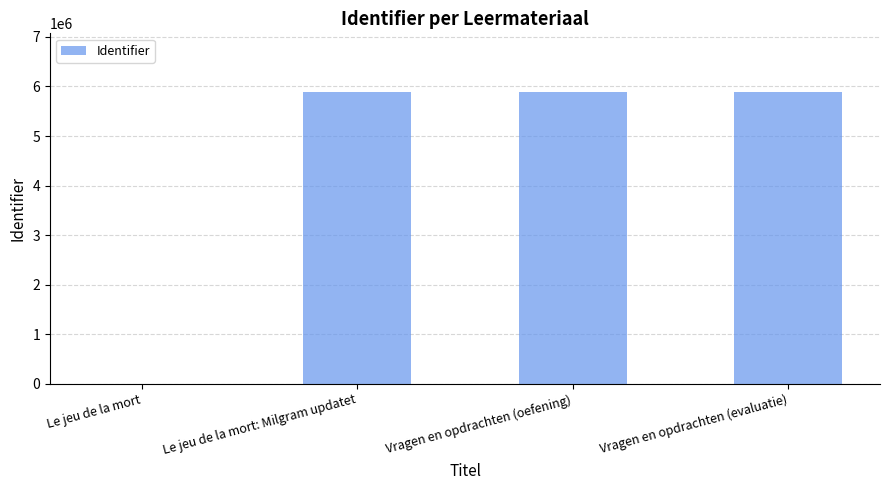

Is it true that the value at Vragen en opdrachten (oefening) is 5894038?

True